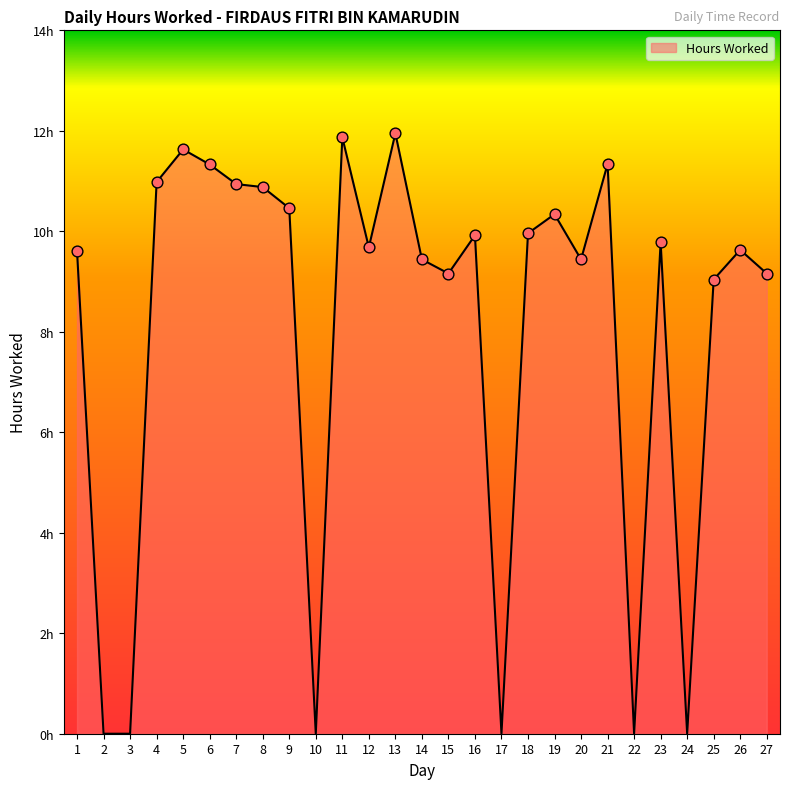

Does the chart have visible grid lines?

No